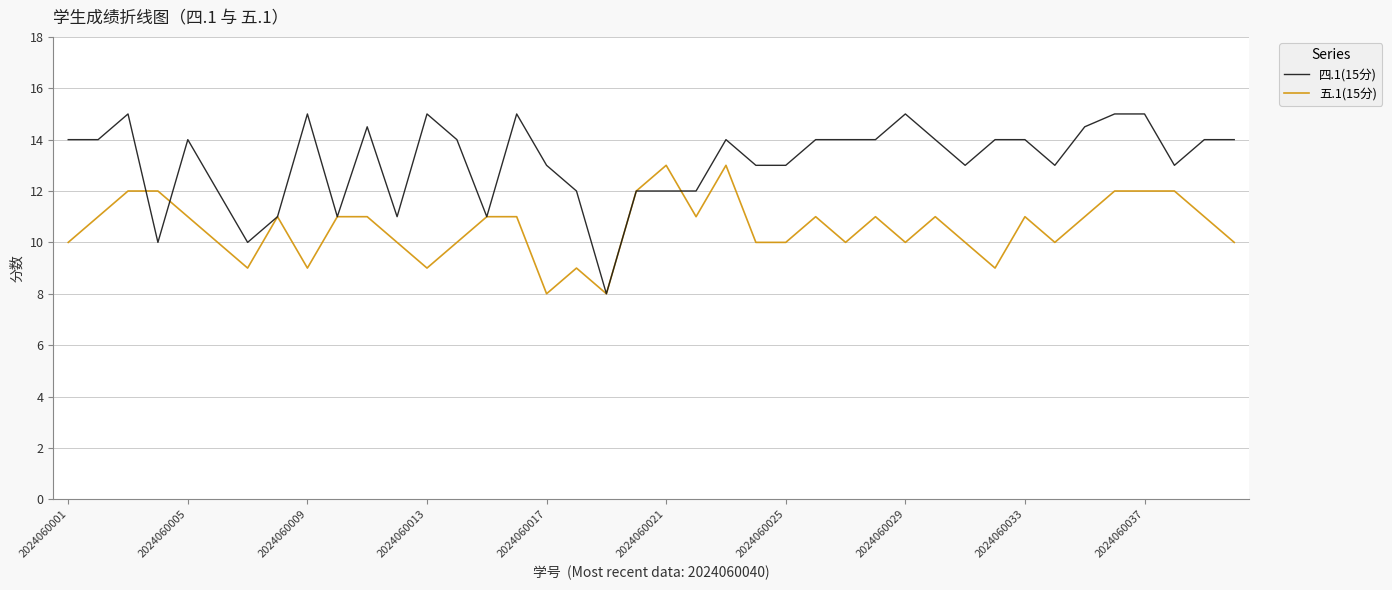

What is the minimum value shown in the chart?

8.0